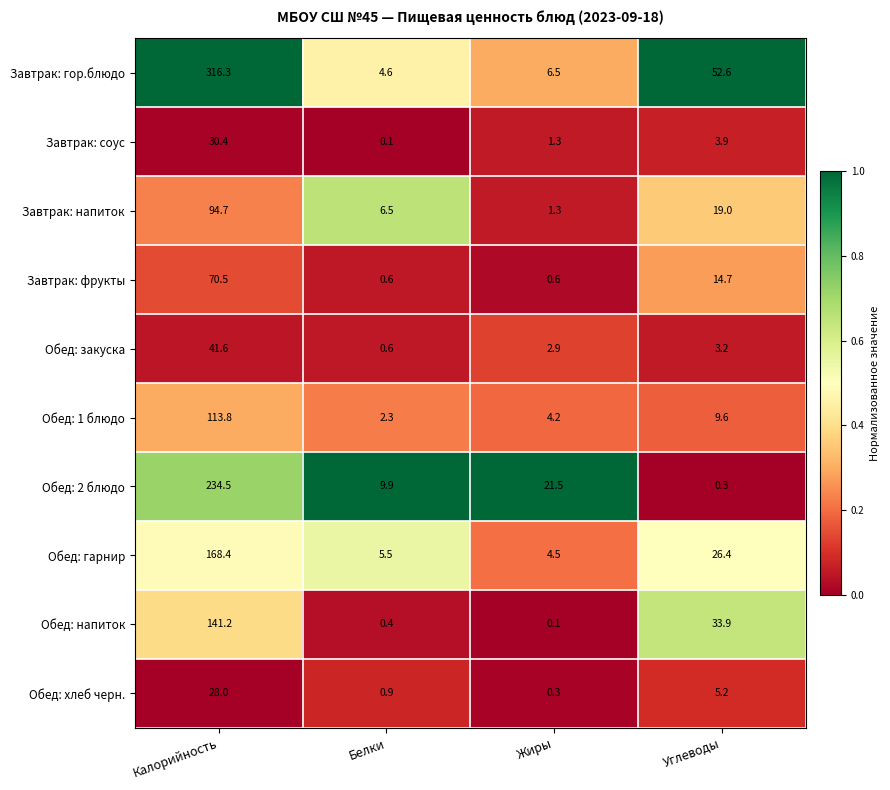

Is it true that Завтрак: соус equals 3.9 at Углеводы?

True